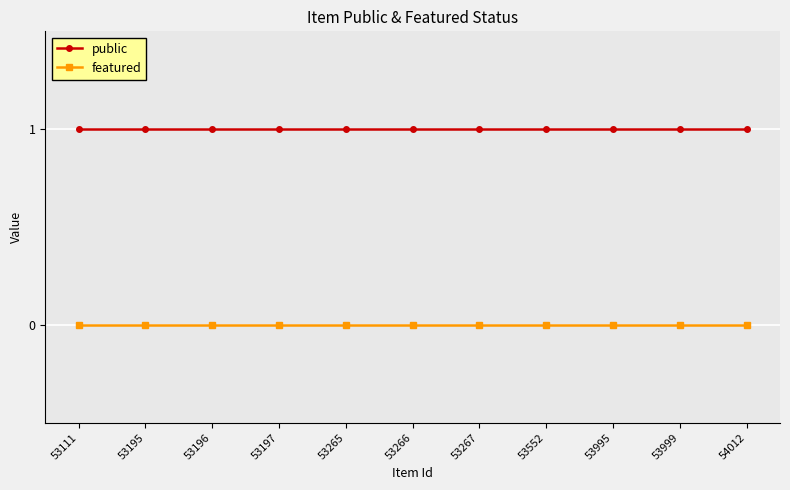

List the series in order of their peak value, lowest first.

featured, public